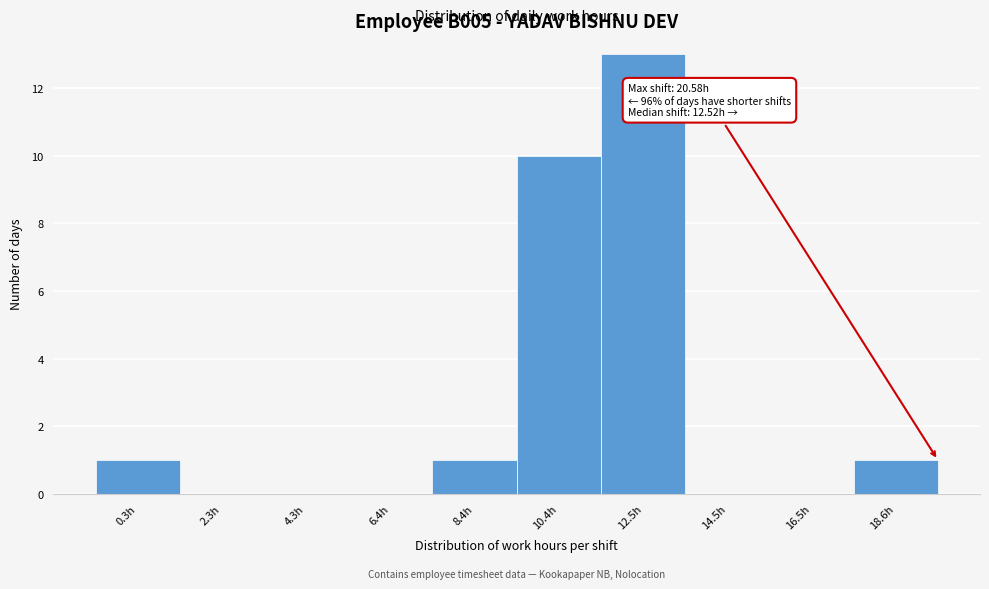

Reading left to right, what are all the values shown in this chart?

0.3h=1	2.3h=0	4.3h=0	6.4h=0	8.4h=1	10.4h=10	12.5h=13	14.5h=0	16.5h=0	18.6h=1